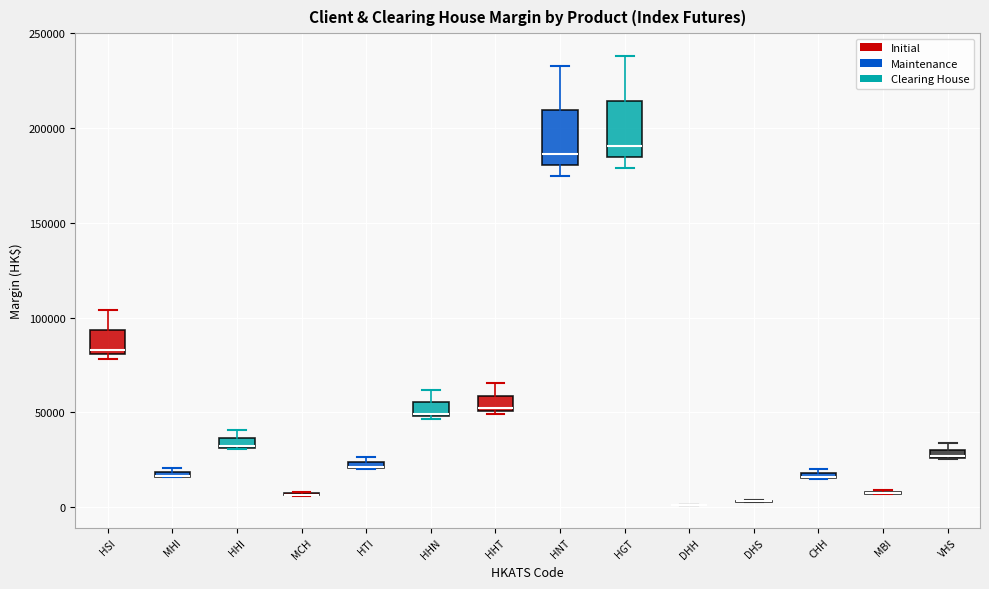

Where is the upper edge of the box for HTI on the y-axis? The values are not printed on the chart, so give them approximately, as read against the axis.

25000